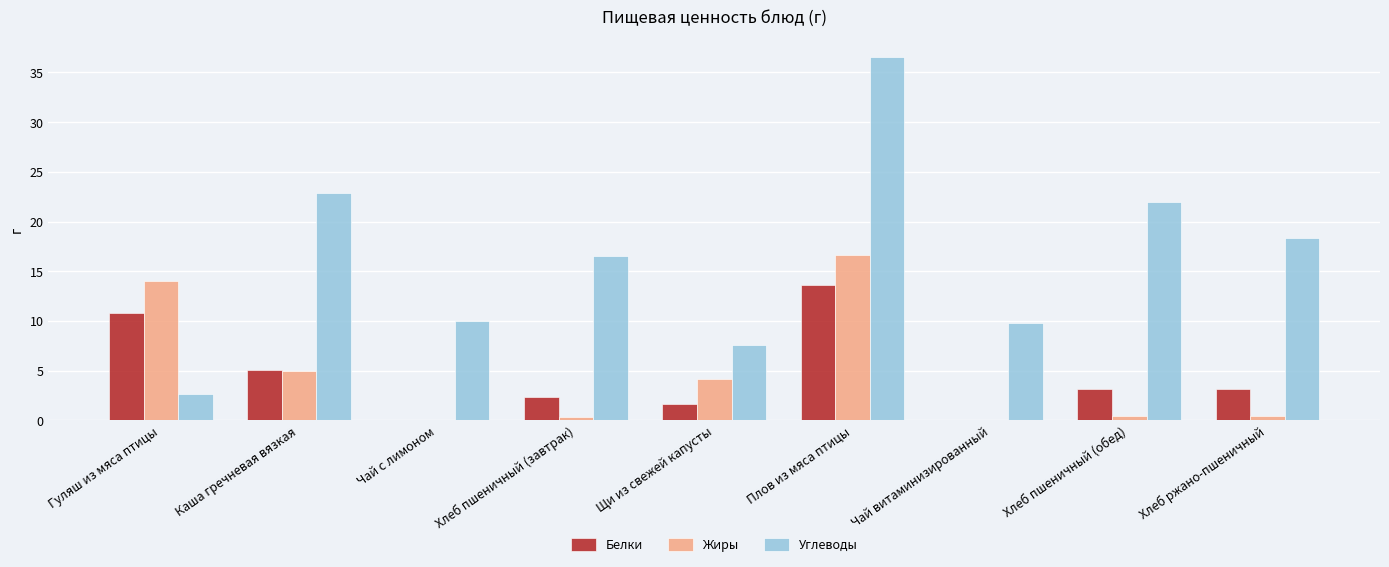

Count the number of categories in the chart.

9